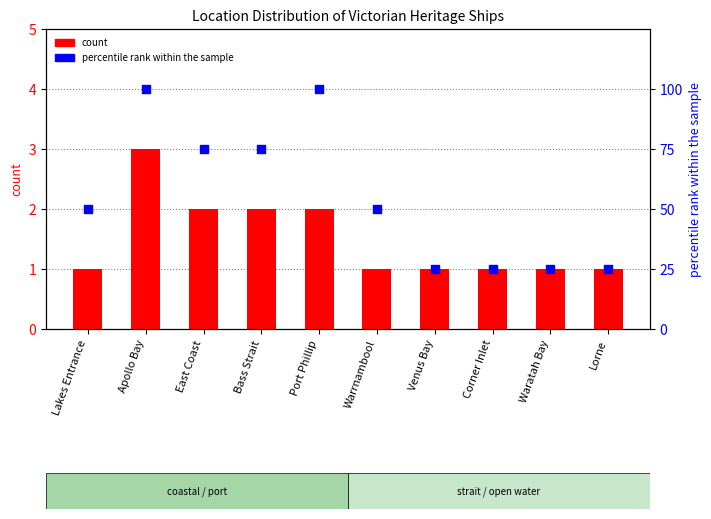

Is the value of percentile rank within the sample at Lakes Entrance greater than the value of count at East Coast?

Yes